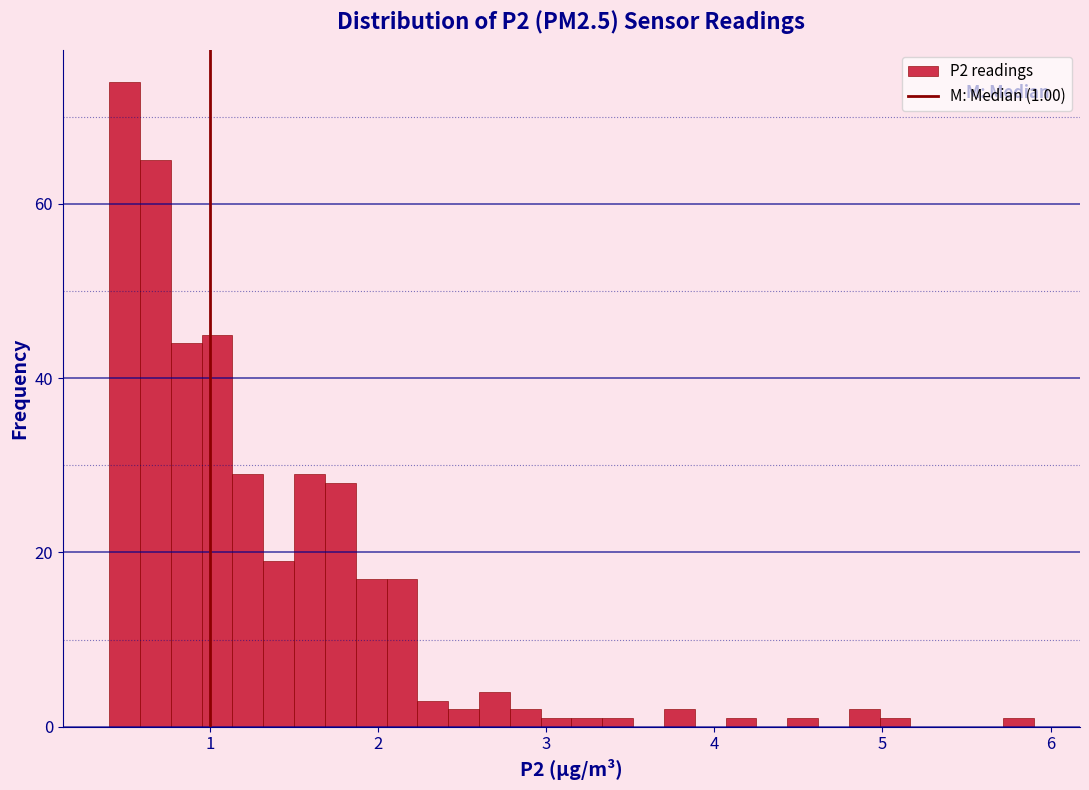

Around what value on the x-axis is the tallest bar? Give the approximate position of its centre, as read against the axis.

0.5